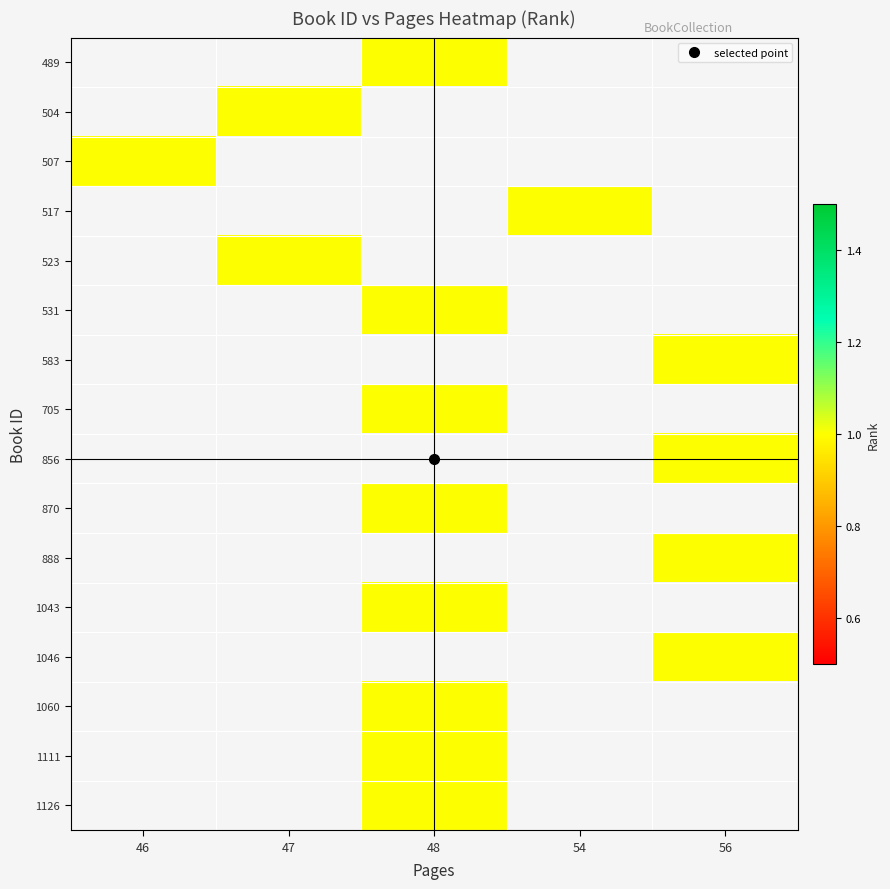

Which label corresponds to the smallest value in the chart?

48